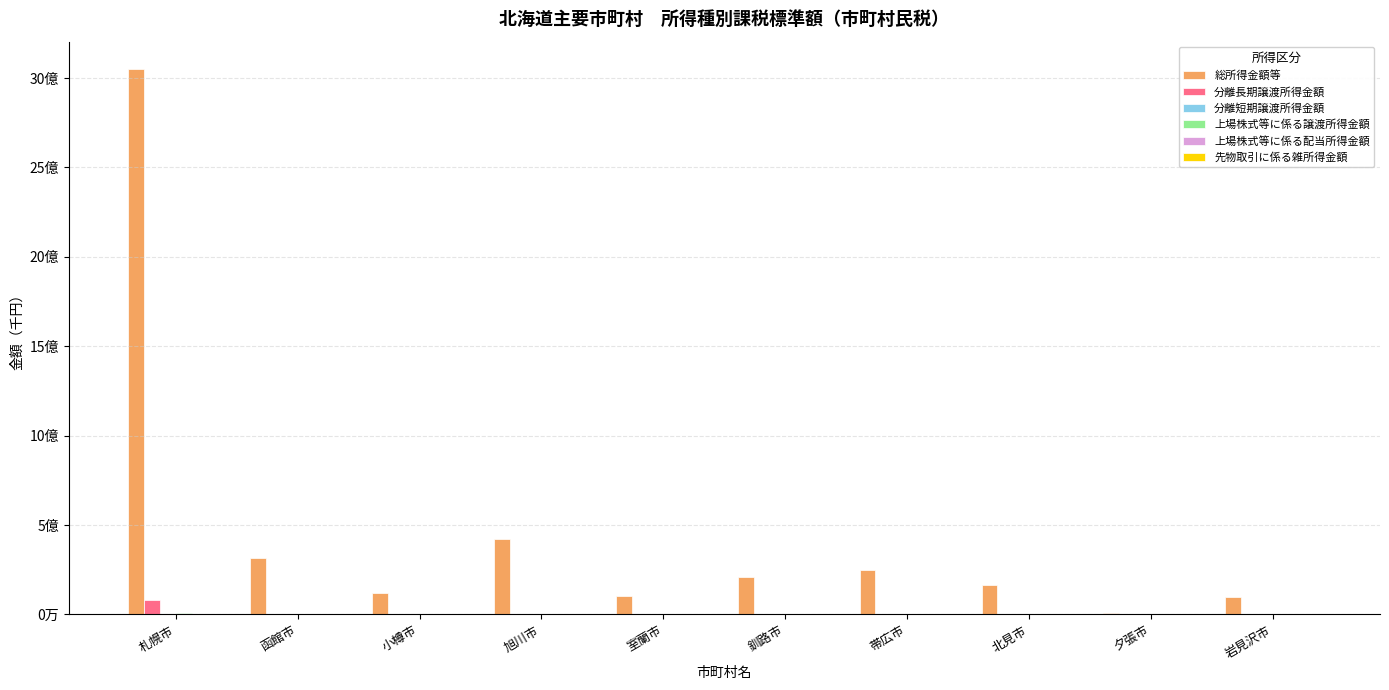

Are the bars horizontal?

No